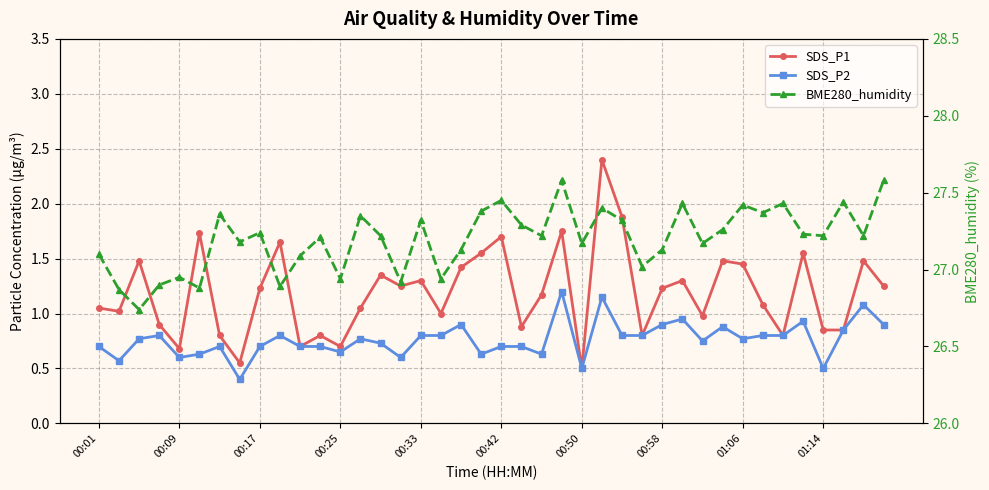

At 17, list the series in order from smallest to largest.

SDS_P2, SDS_P1, BME280_humidity